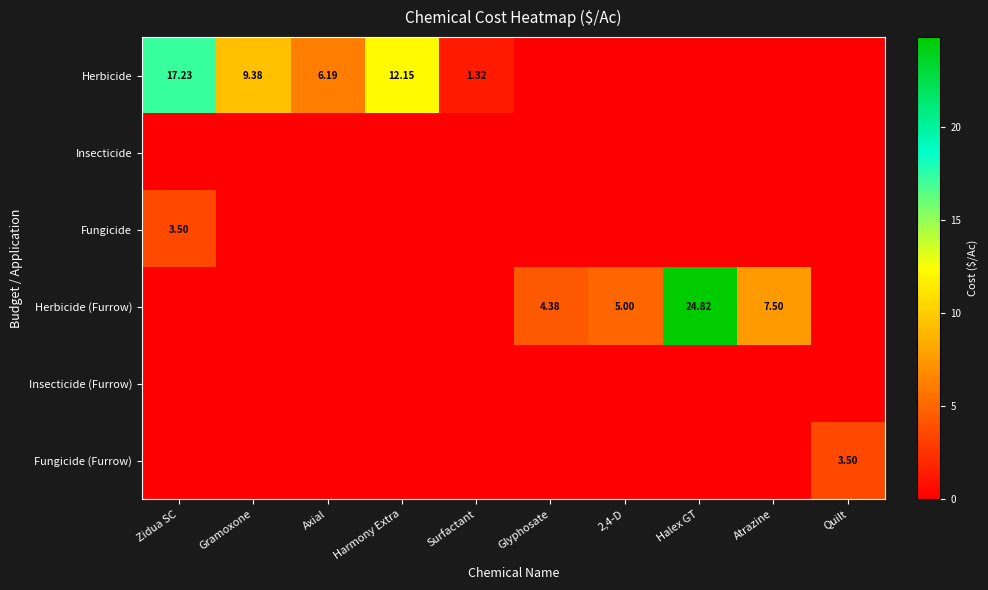

Between Surfactant and Gramoxone, which is larger?

Gramoxone